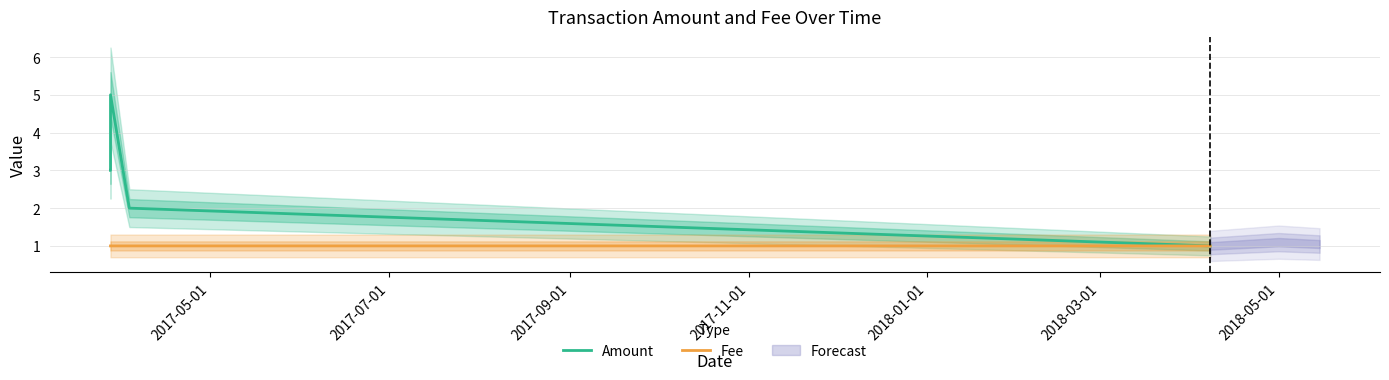

What is the highest value of the Fee series?

1.0